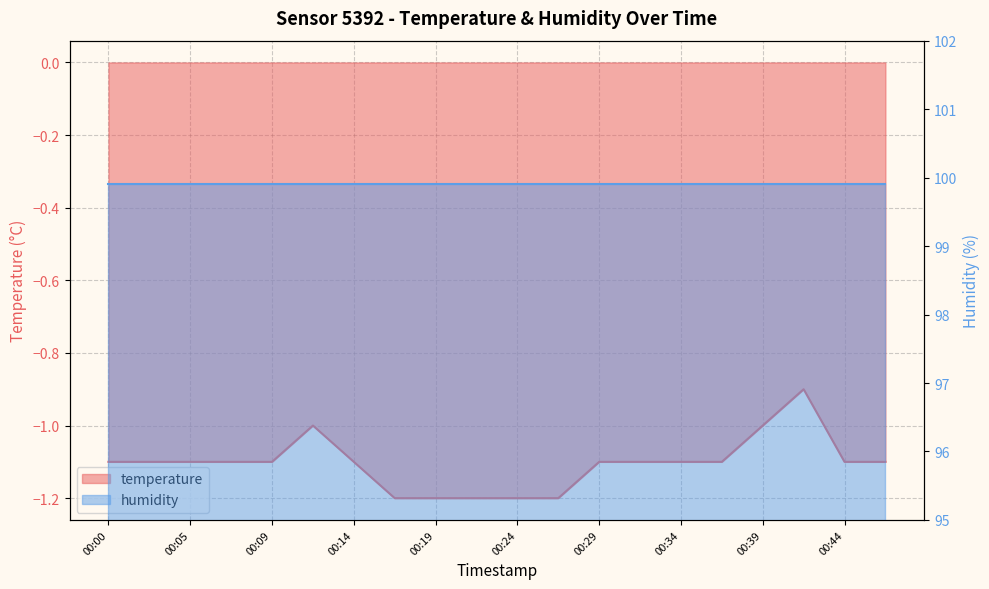

At which label does the data first exceed -1?

00:41